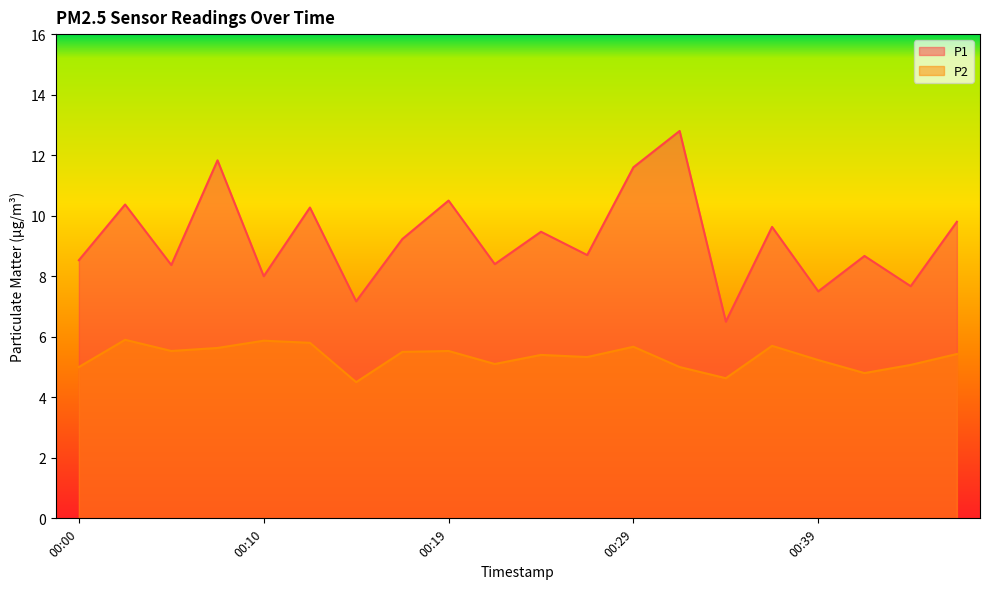

What are all the series names shown in the legend?

P1, P2